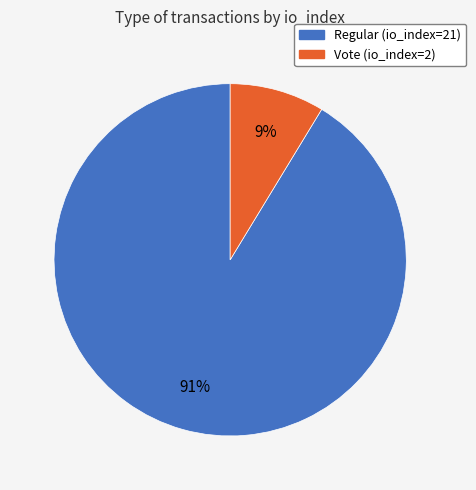

To the nearest percent, what portion does Vote (io_index=2) represent?

9%